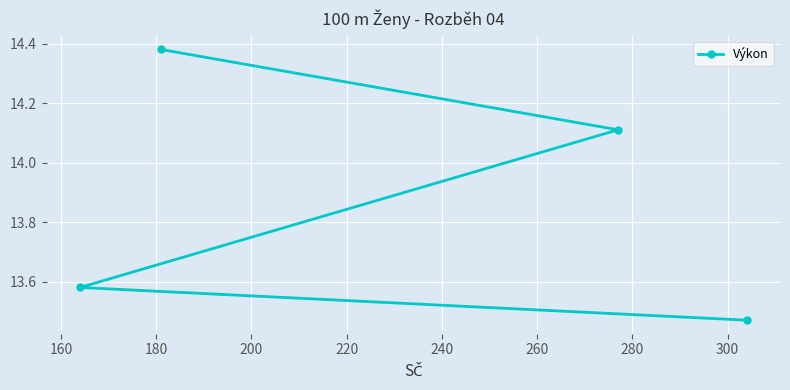

What is the difference between the maximum and minimum values?

0.9